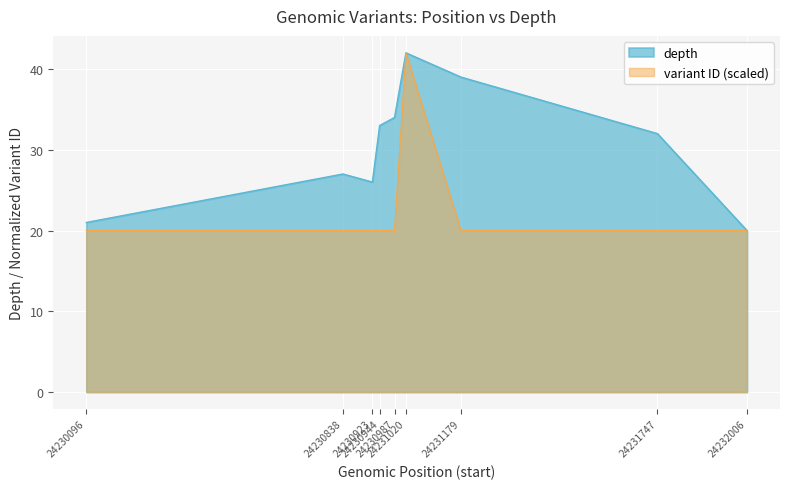

What is the sum of all variant ID (normalized) values?

202.0